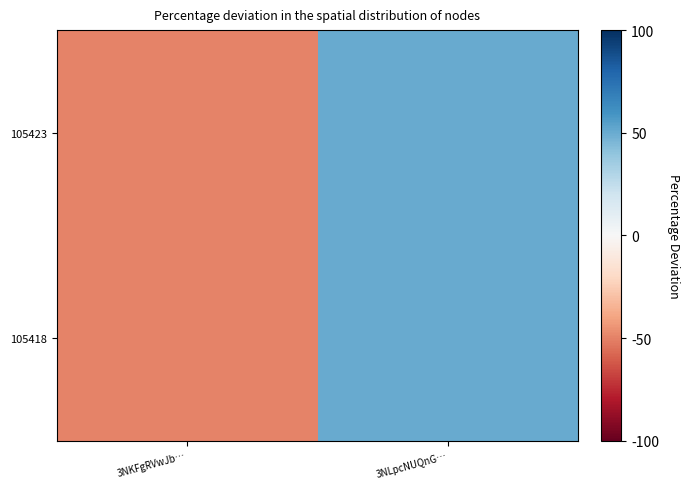

Reading left to right, list all the values displayed in this chart.

105423: 3NKFgRVwJb…=-21200	3NLpcNUQnG…=21200
105418: 3NKFgRVwJb…=-21200	3NLpcNUQnG…=21200